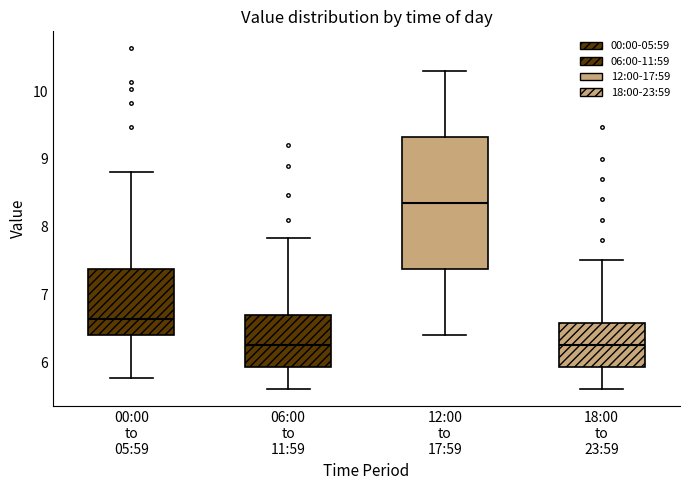

Where does the median line of the box for 06:00 to 11:59 sit on the y-axis? The values are not printed on the chart, so give them approximately, as read against the axis.

6.3